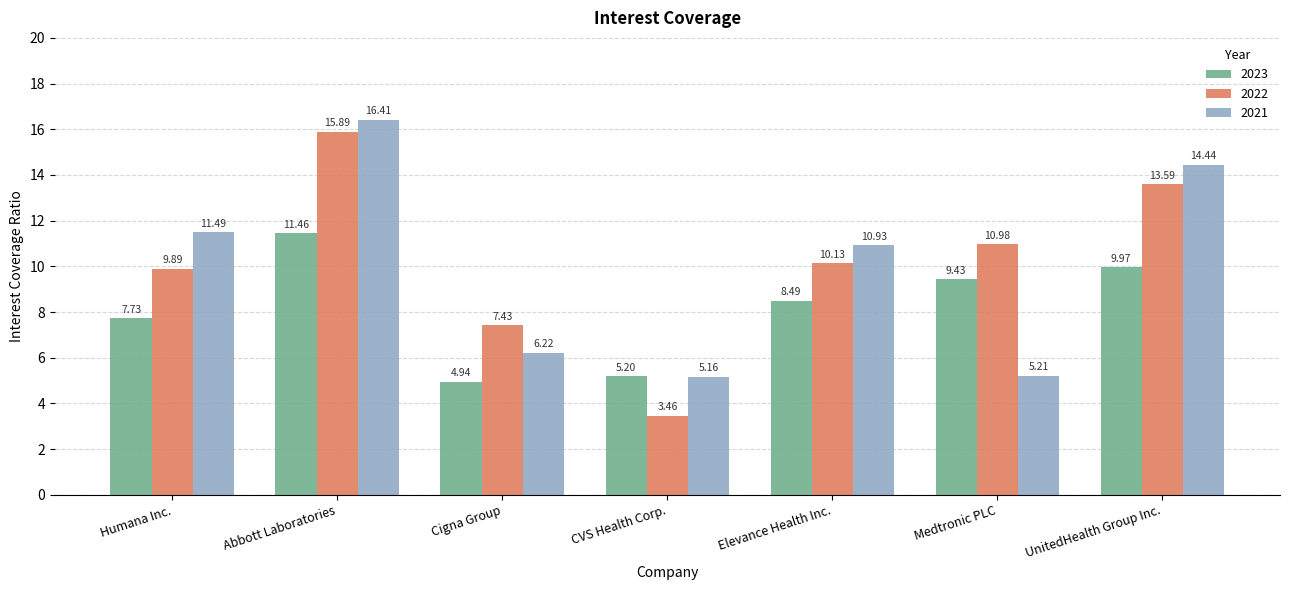

What position from the right is Humana Inc.?

7